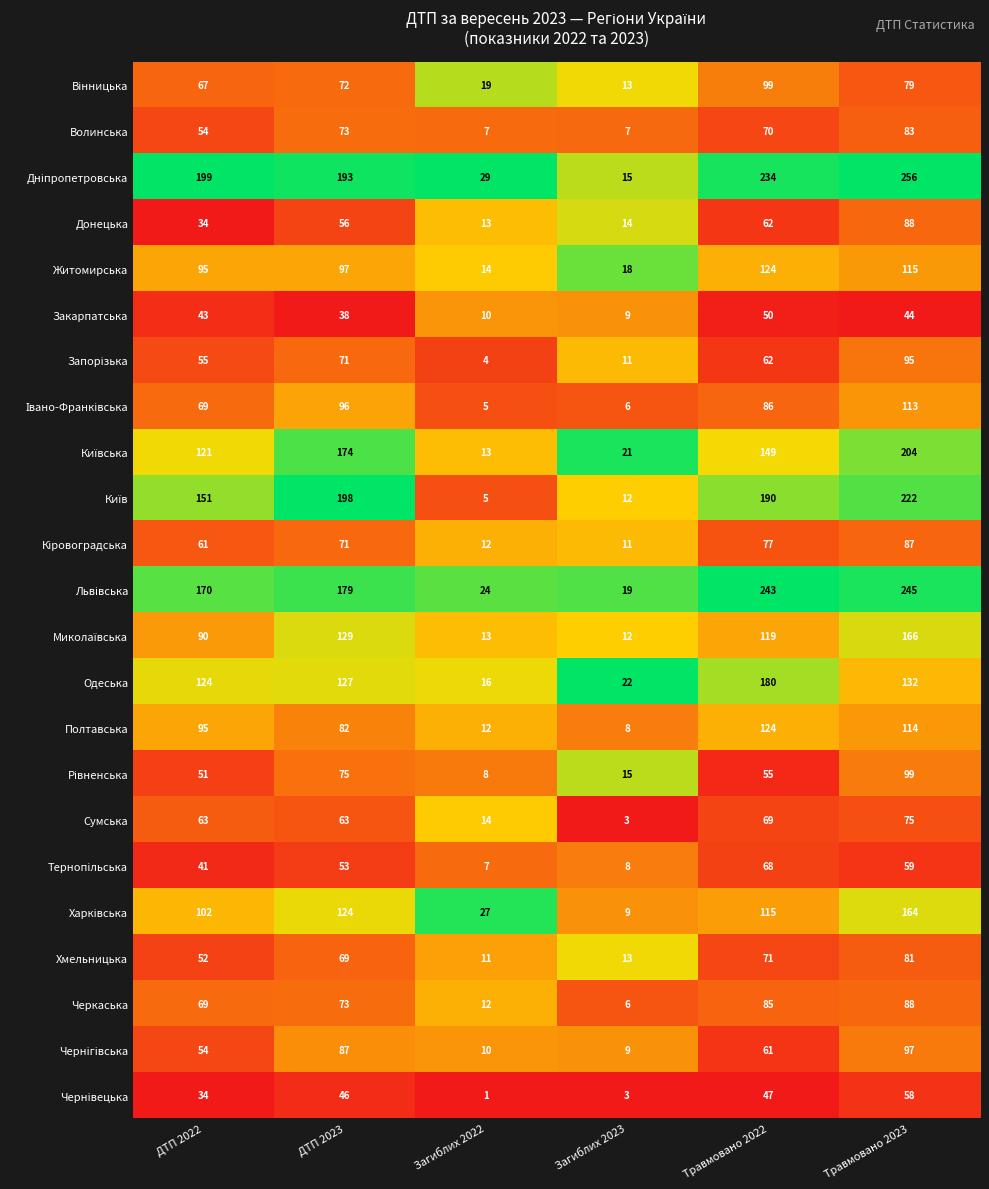

The value of Донецька at Загиблих 2022 is 7. True or false?

False